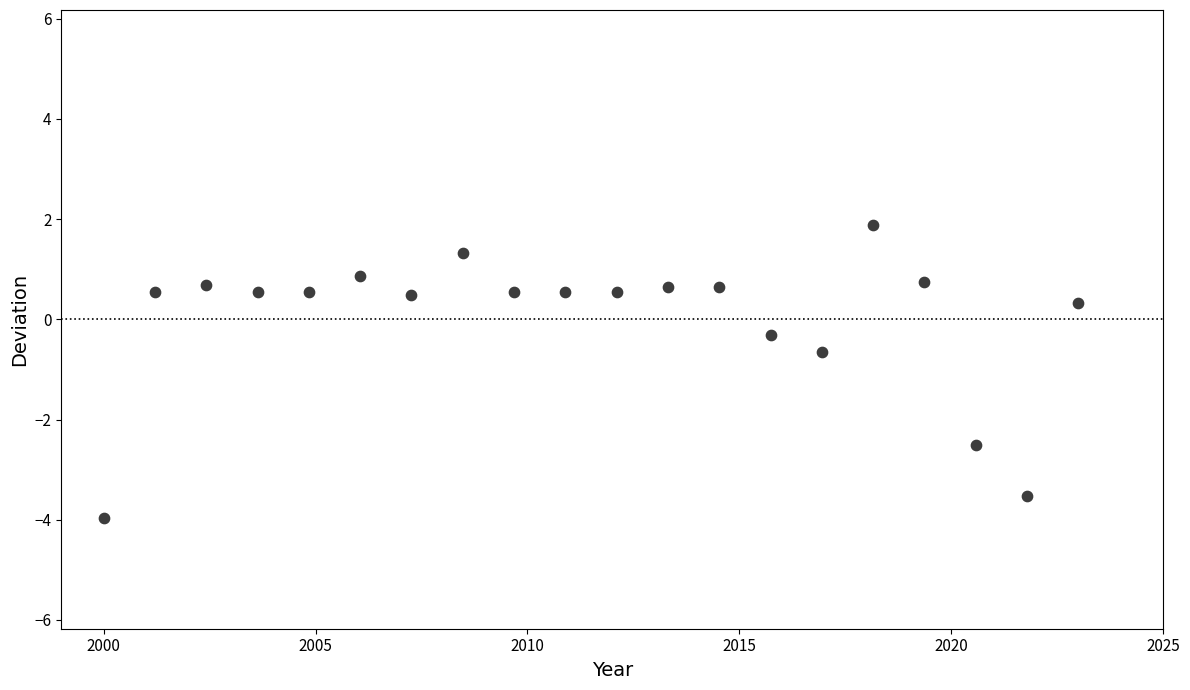

What Y value in the scatter plot is closest to -1?

-0.7